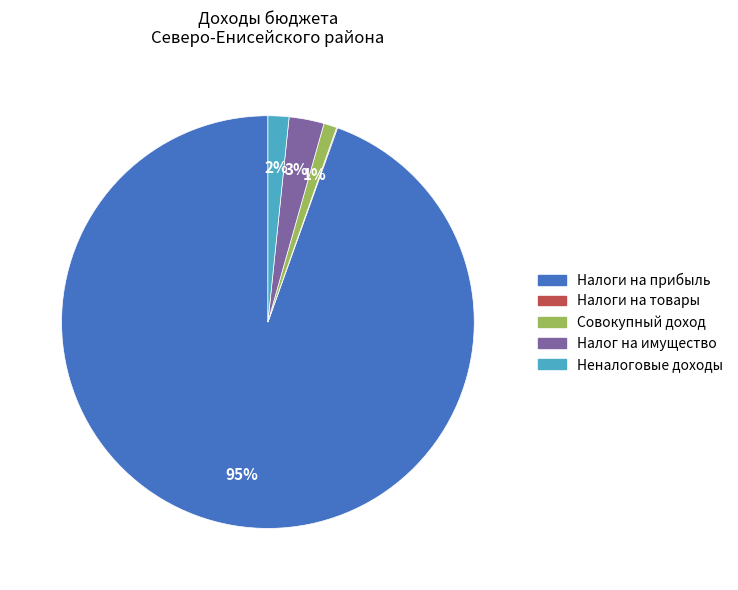

Is there a majority slice in this chart?

Yes